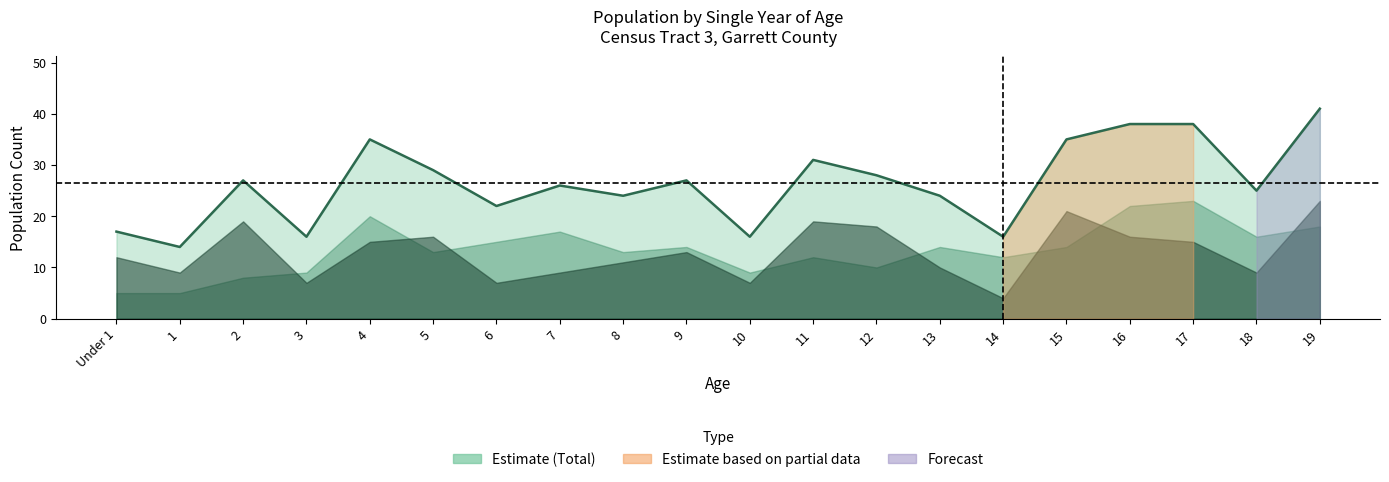

What is the difference between the maximum and minimum values?

27